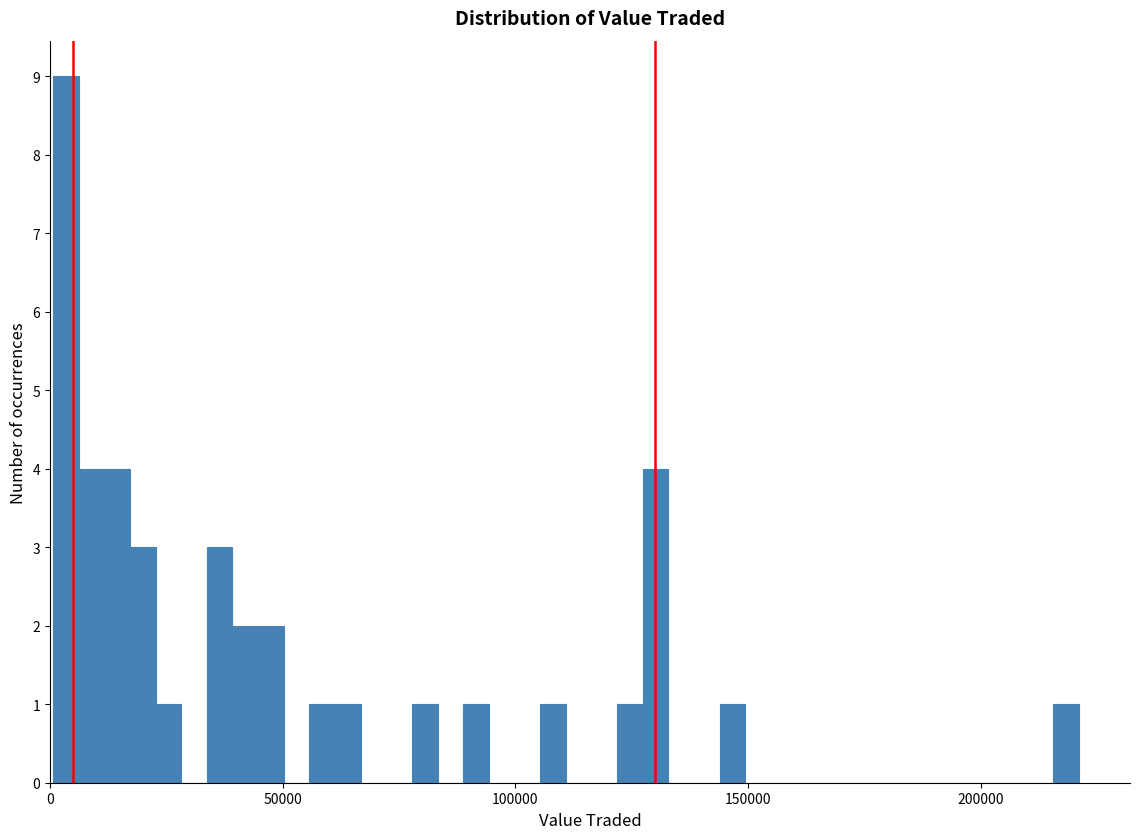

Around what value on the x-axis is the tallest bar? Give the approximate position of its centre, as read against the axis.

5000